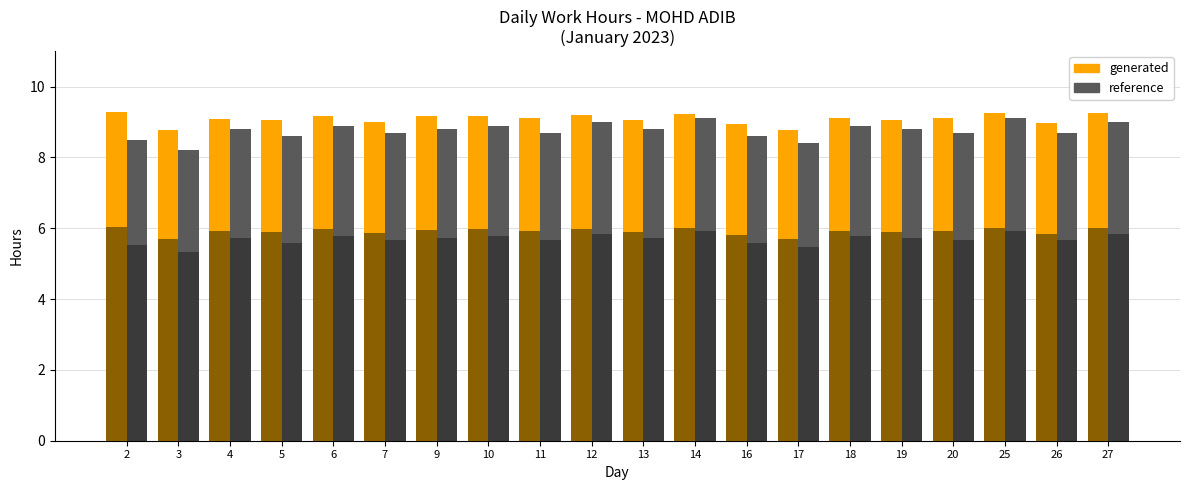

What is the value of the generated bar at the 5th from the left?

9.2